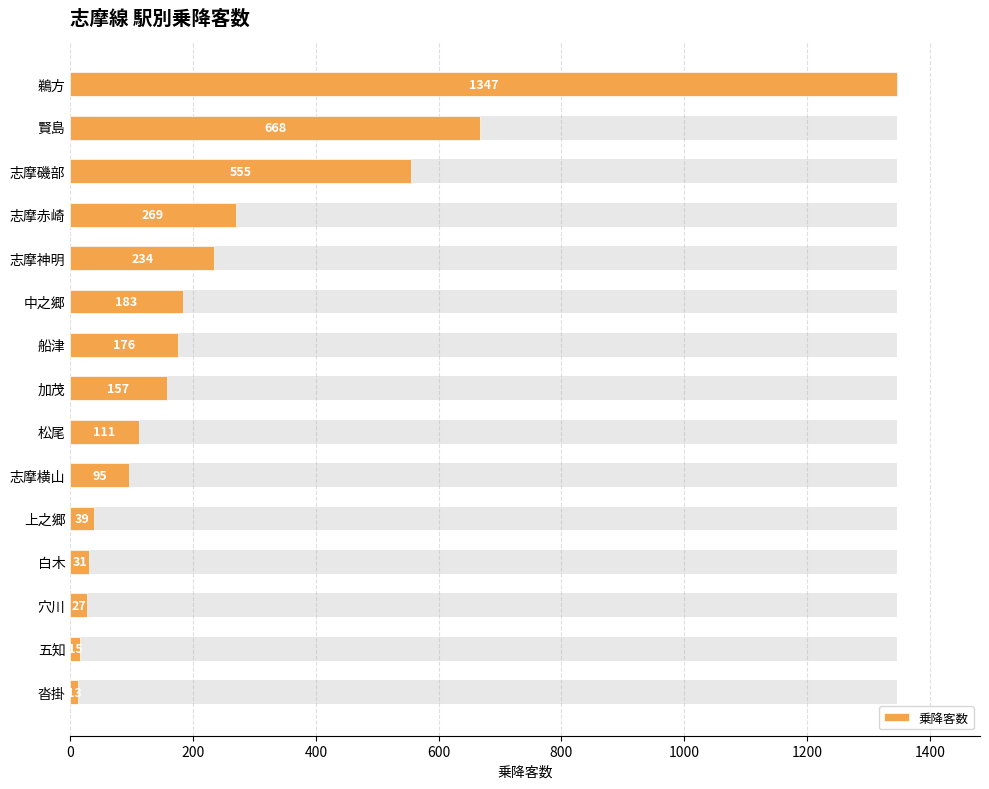

How many data points are less than 157?

7